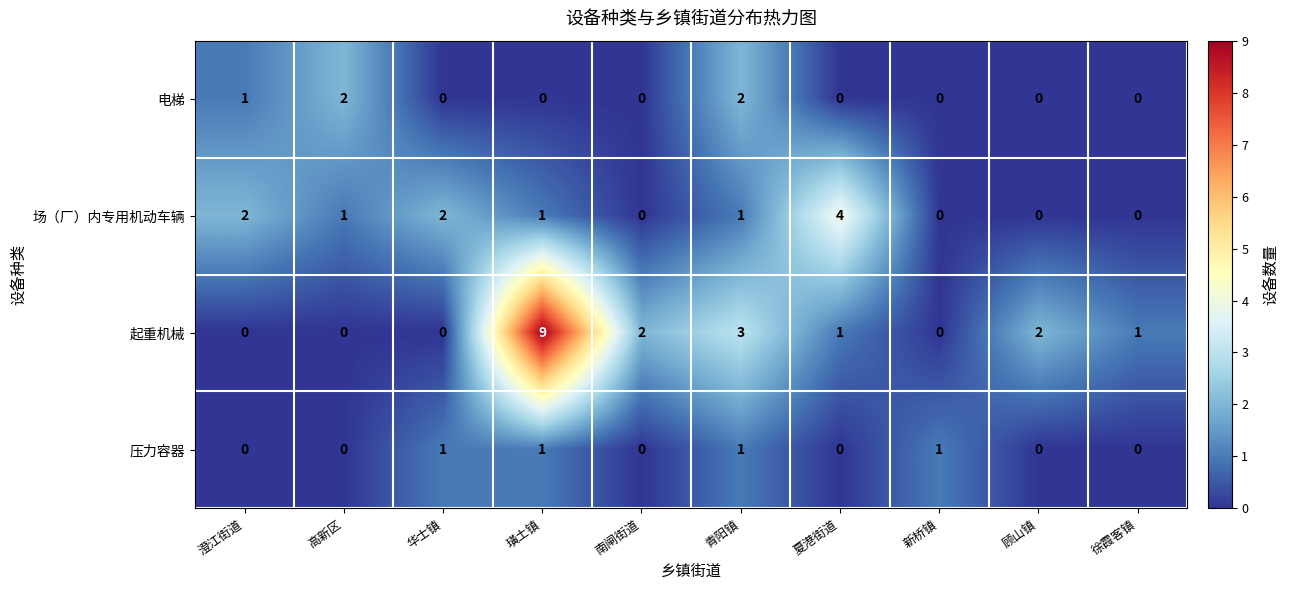

Is it true that 压力容器 equals 1 at 青阳镇?

True